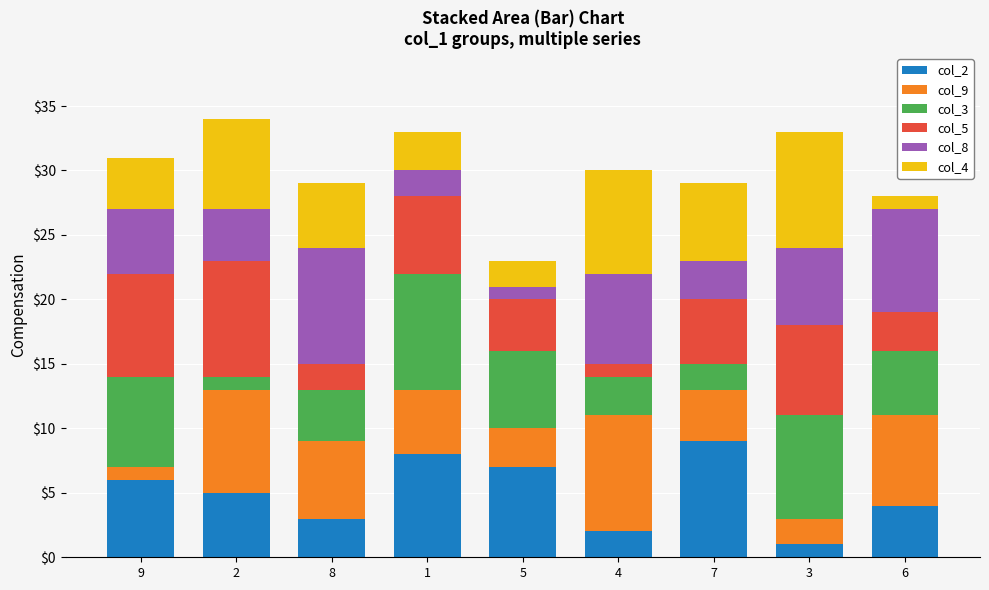

Where does the col_5 series first go above 5?

9